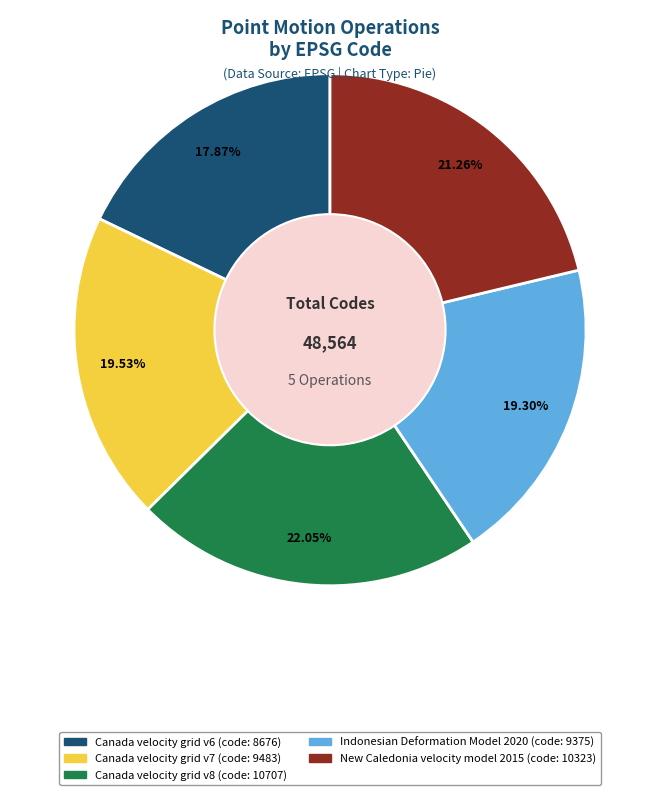

Count the number of slices in the pie.

5